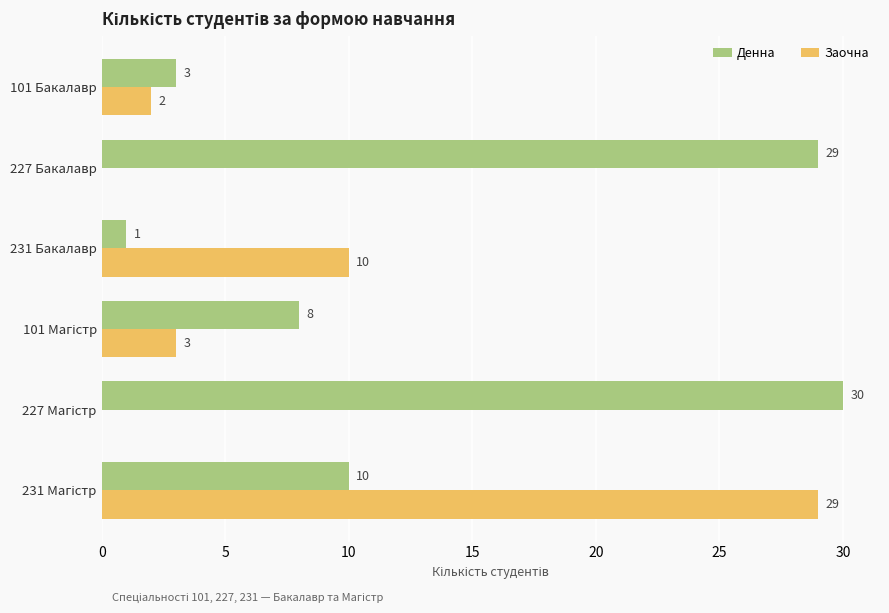

What is the sum of all Заочна values?

44